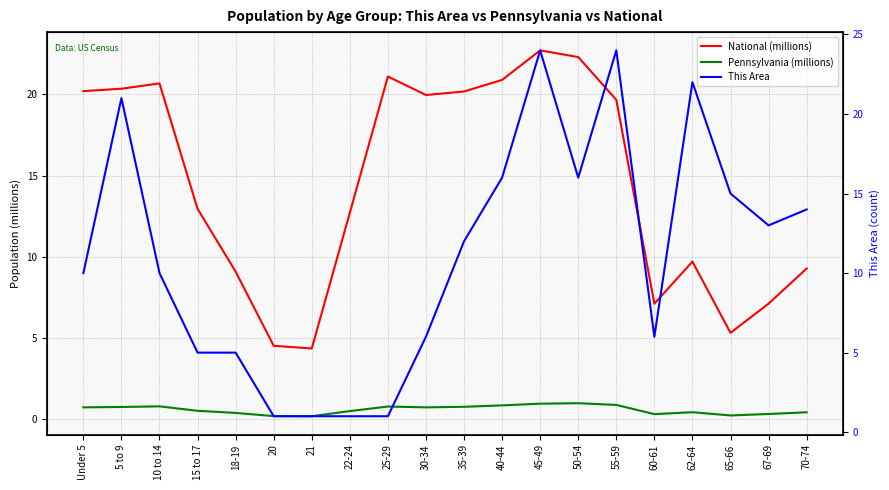

At which label does National (millions) first exceed 19?

Under 5